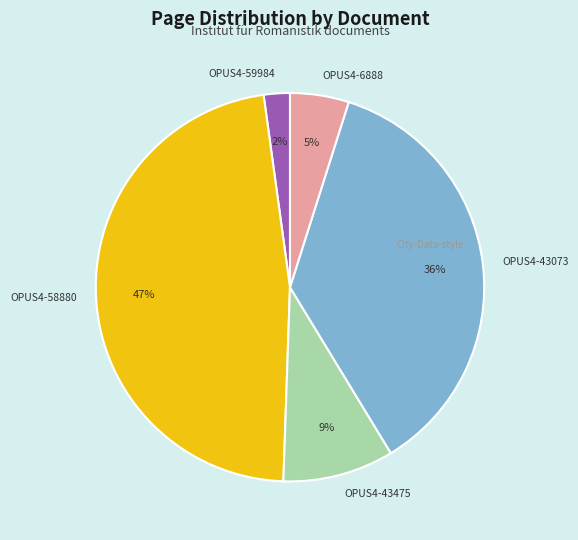

True or false: OPUS4-43073 accounts for 28% of the total.

False